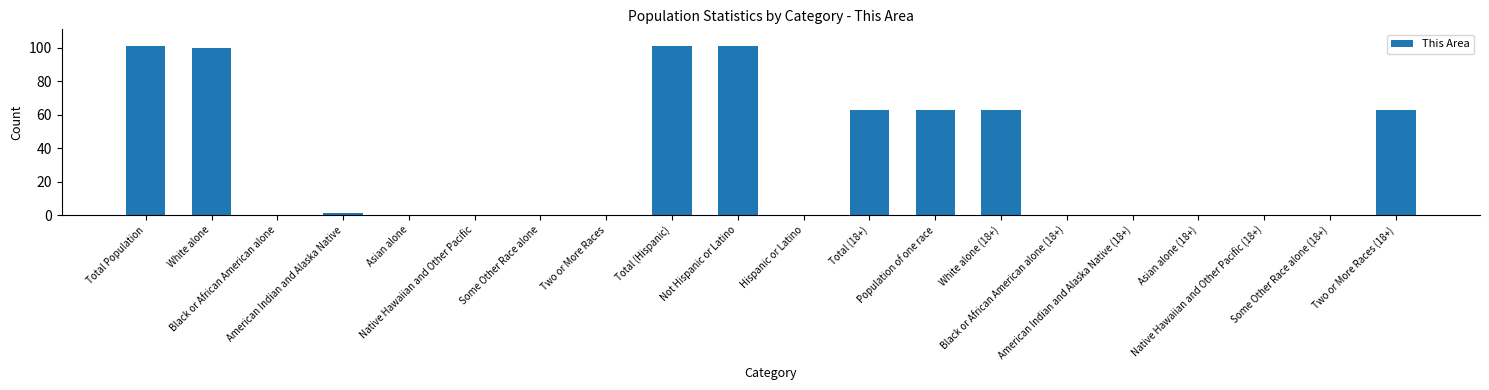

What is the sum of all values?

656